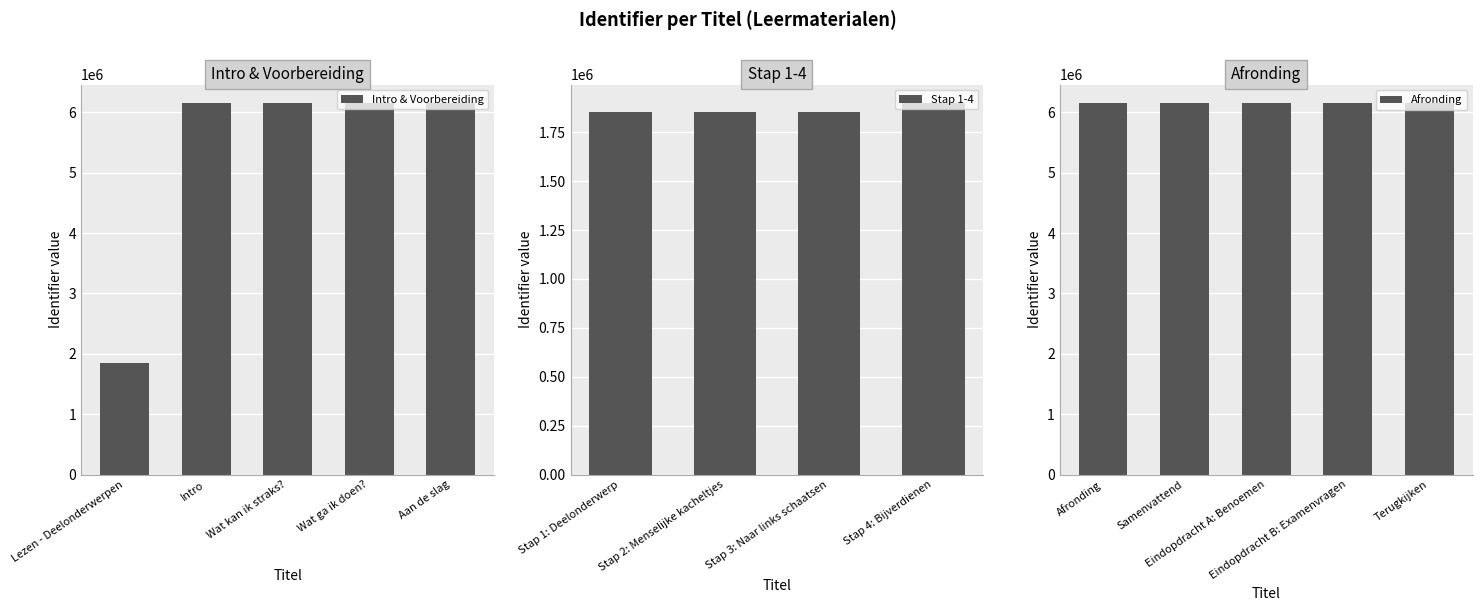

What is the ratio of the value at Wat ga ik doen? to the value at Eindopdracht B: Examenvragen?

1.0